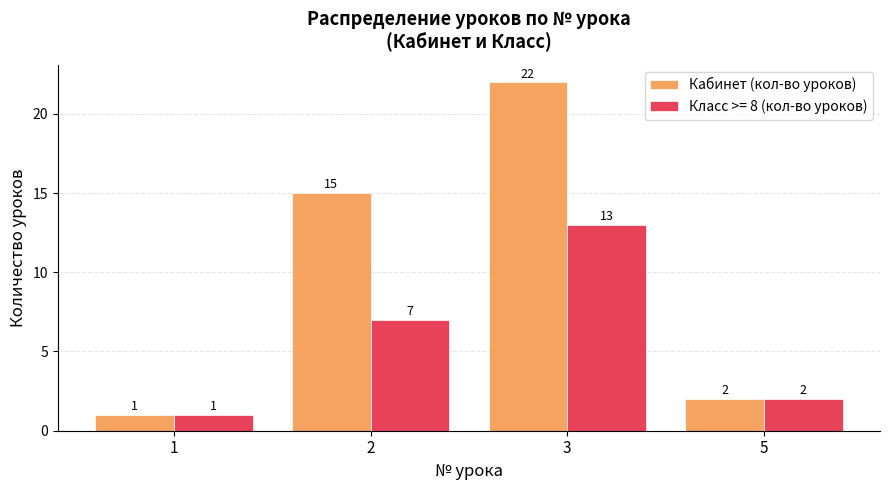

Is it true that Кабинет (кол-во уроков) equals 2 at 5?

True